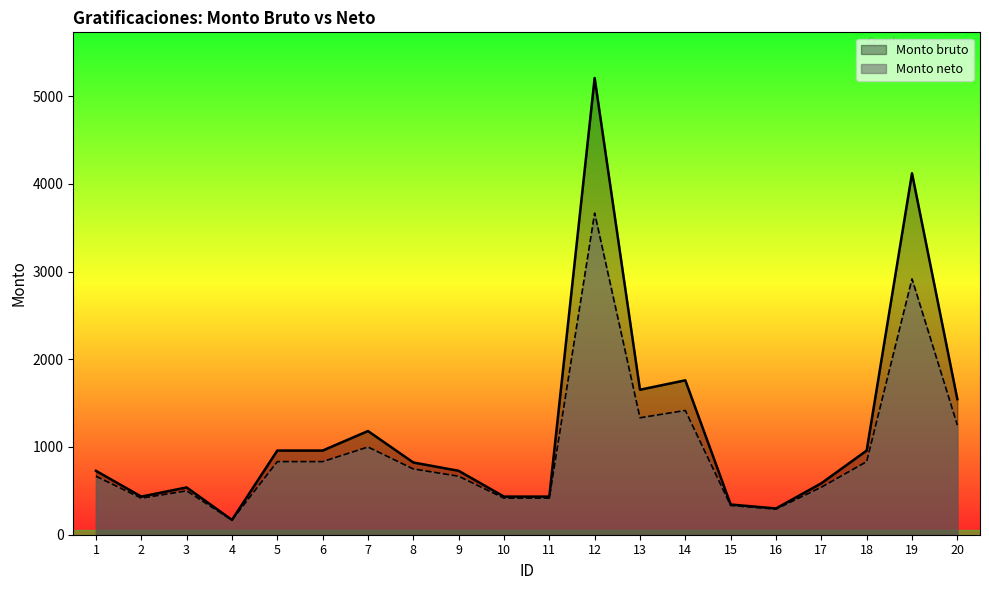

True or false: Monto bruto and Monto neto cross at least once.

False